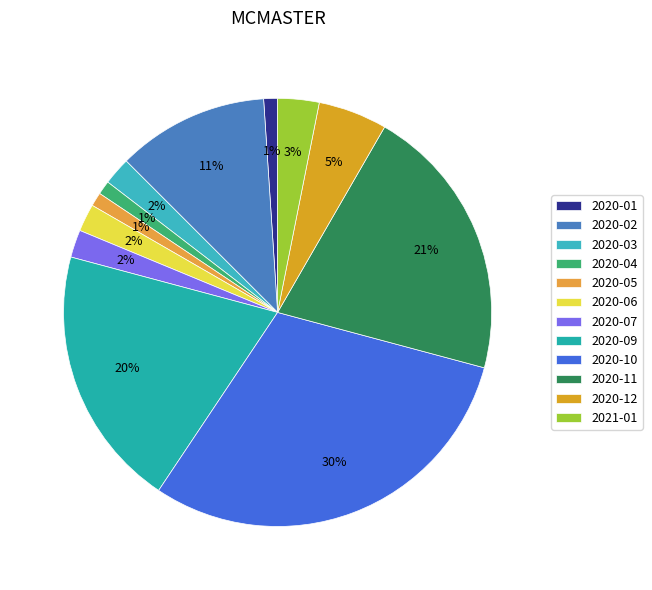

What is the ratio of the value at 2020-12 to the value at 2021-01?

1.7